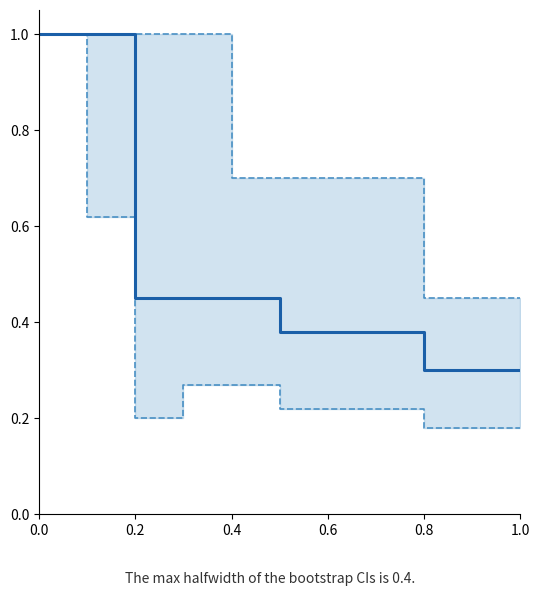

List the series in order of their overall mean, highest first.

Upper CI, Estimate, Lower CI